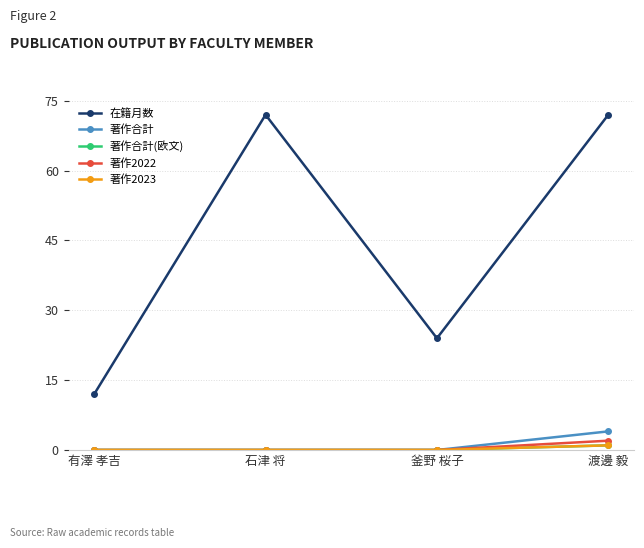

True or false: 著作2023 and 著作合計 intersect in this chart.

False